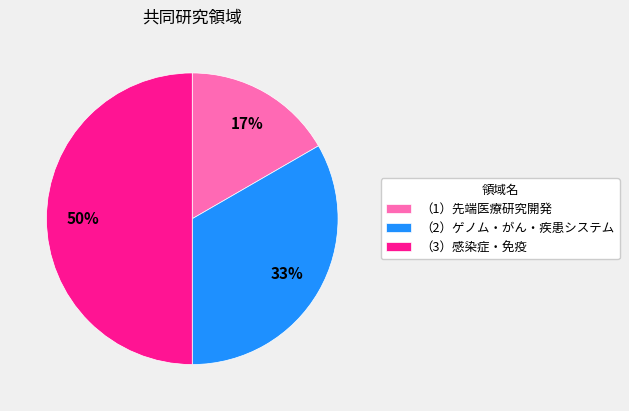

How many slices are in this pie chart?

3